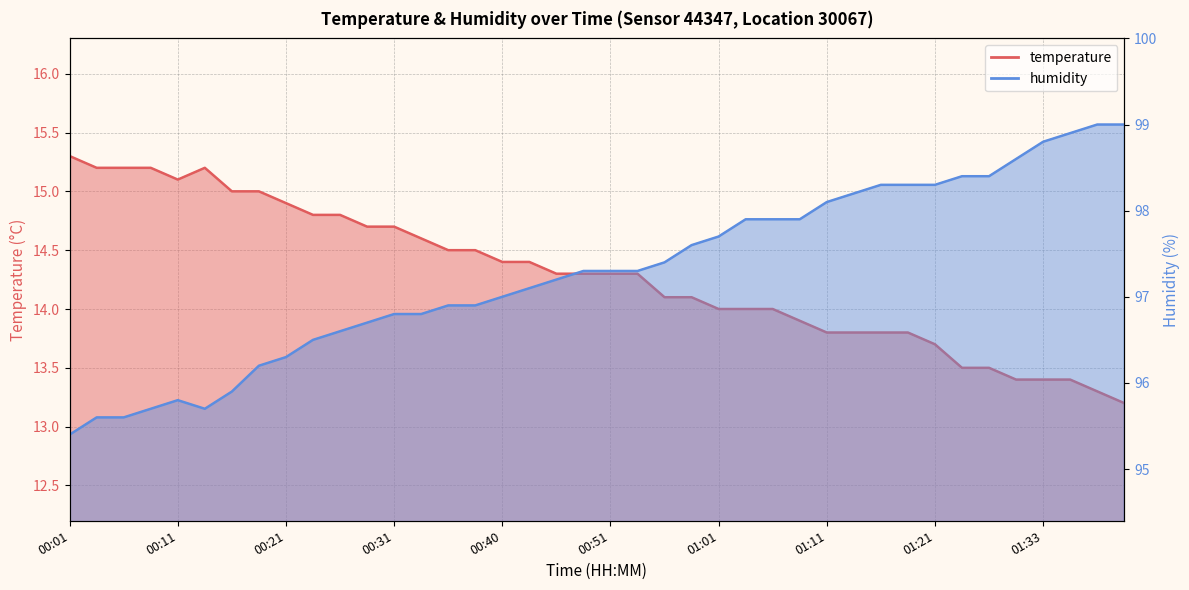

At which category is the sum across all series the highest?

01:36